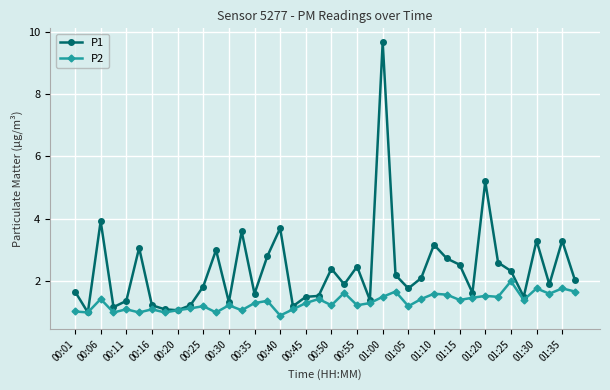

What is the value of the P2 point at the 7th from the left?

1.1